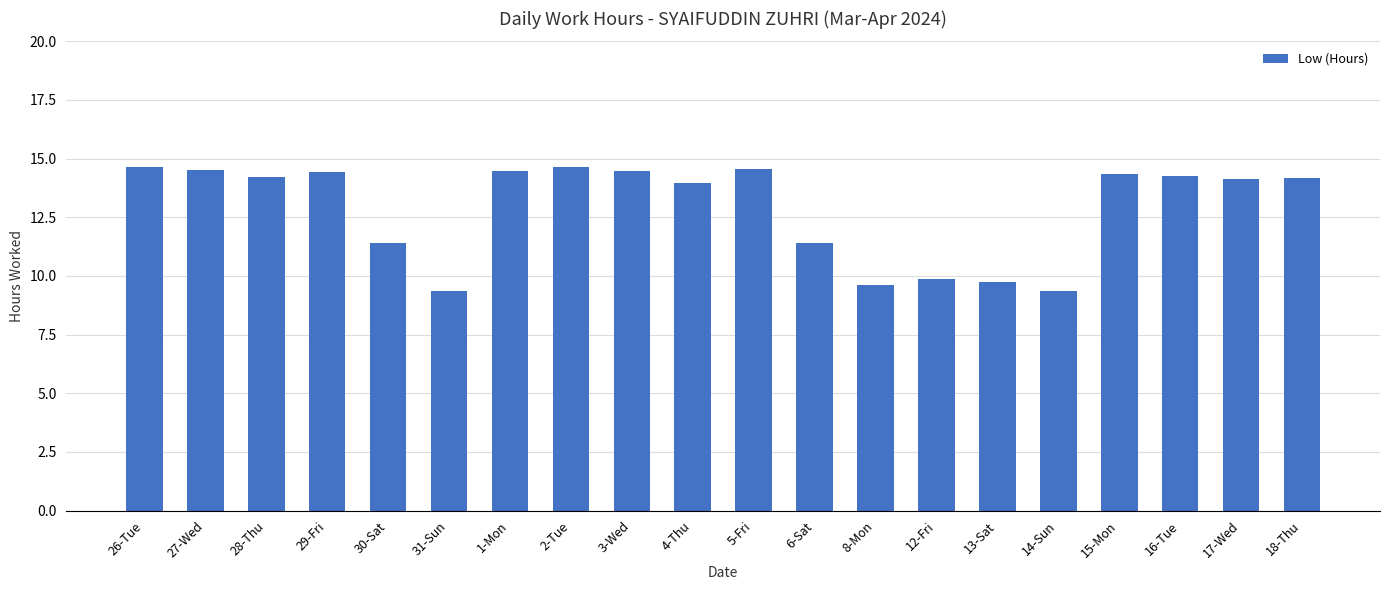

Where does the data first go above 14?

26-Tue